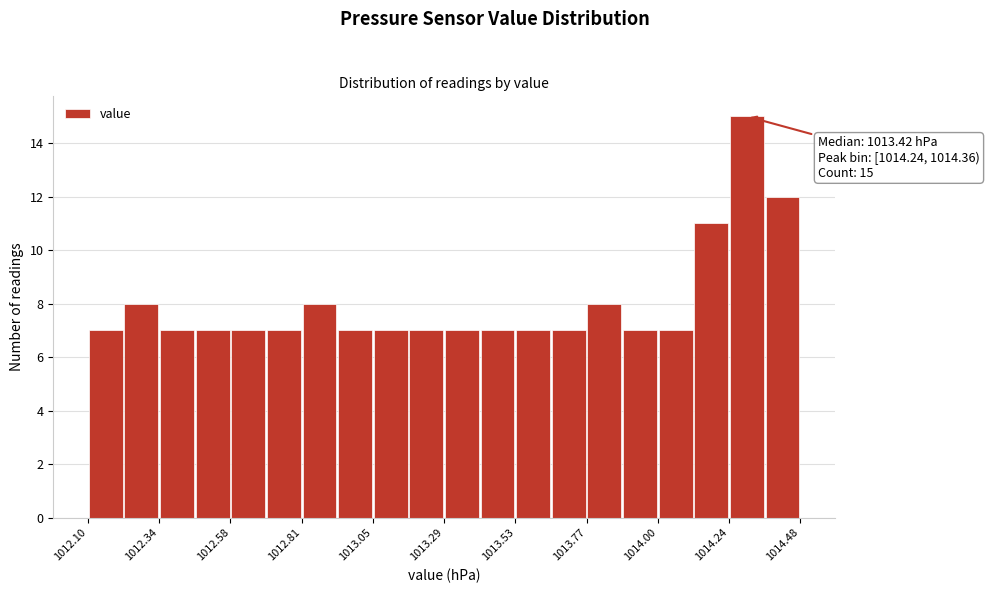

Around what value on the x-axis is the tallest bar? Give the approximate position of its centre, as read against the axis.

1014.30